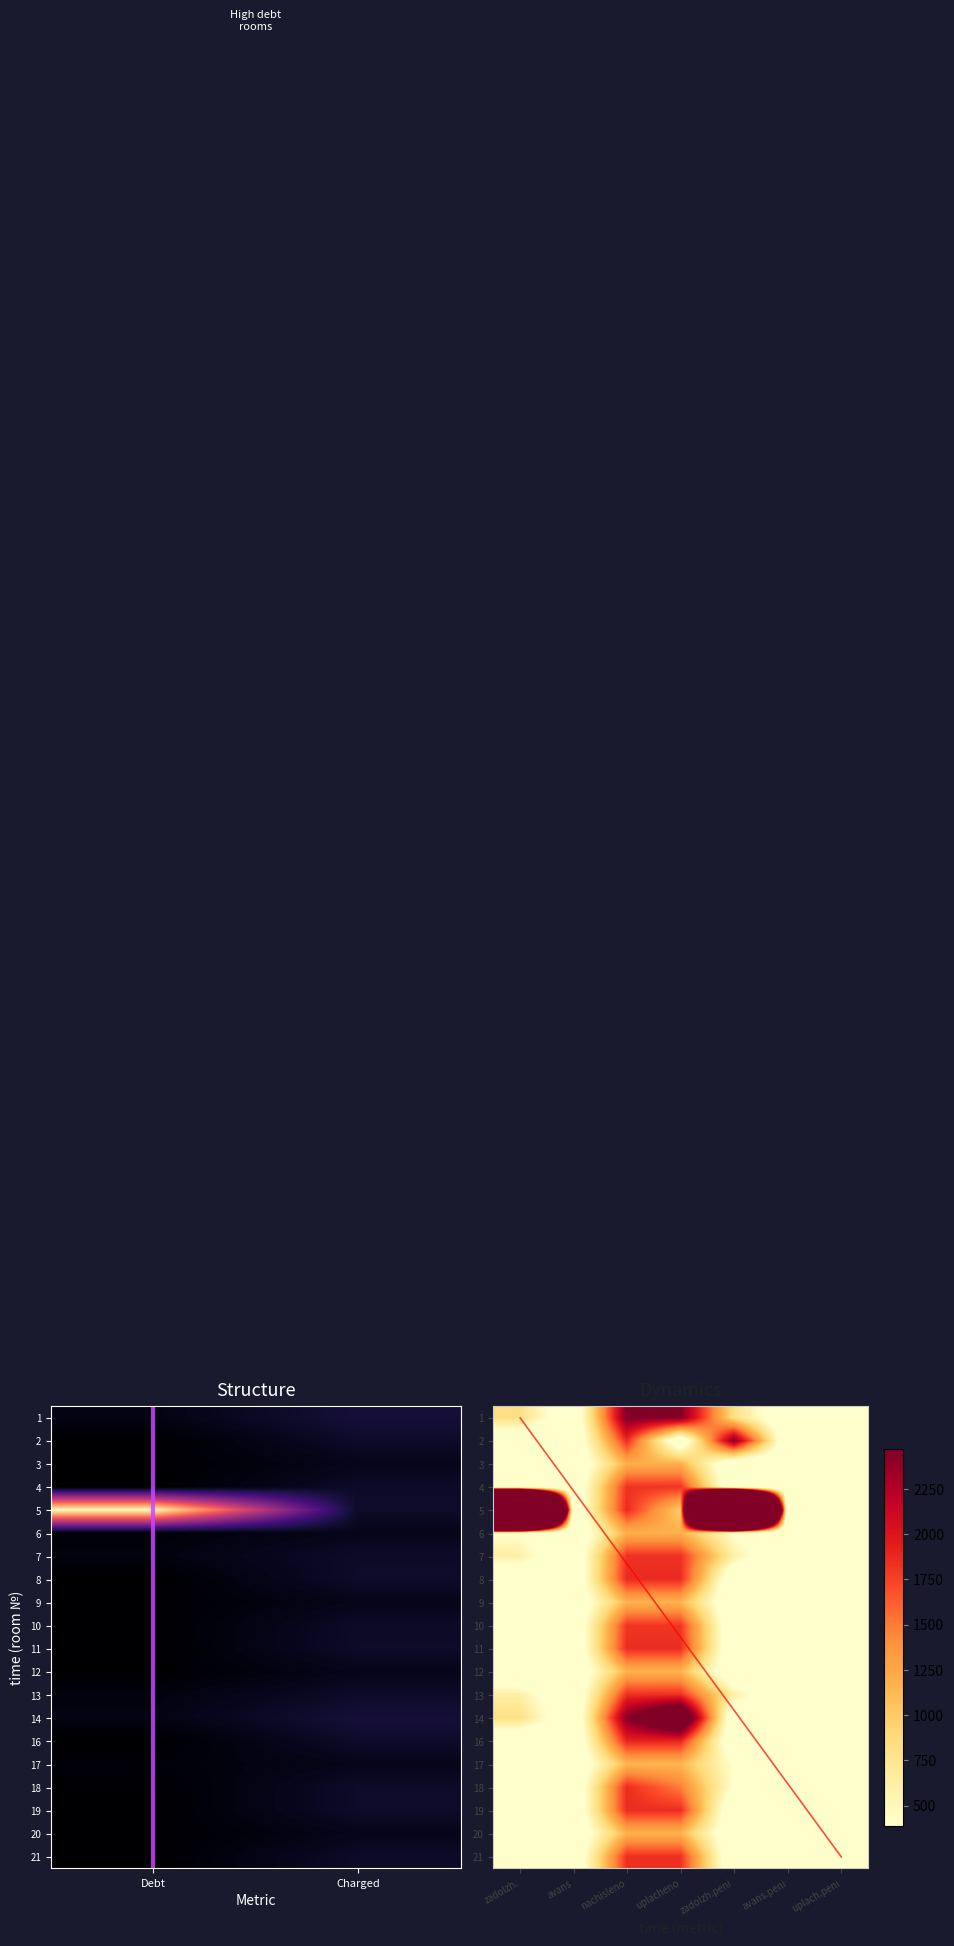

What is the total value across all series at uplach.peni?

19.0